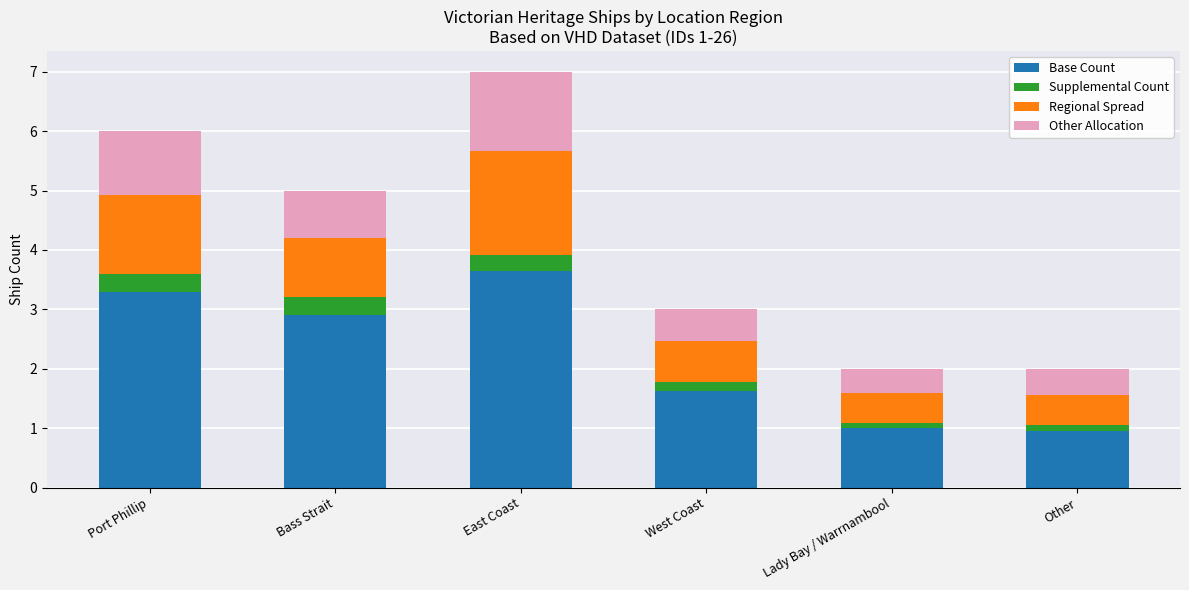

What is the difference between the second highest and minimum values in the Base Count series?

2.3